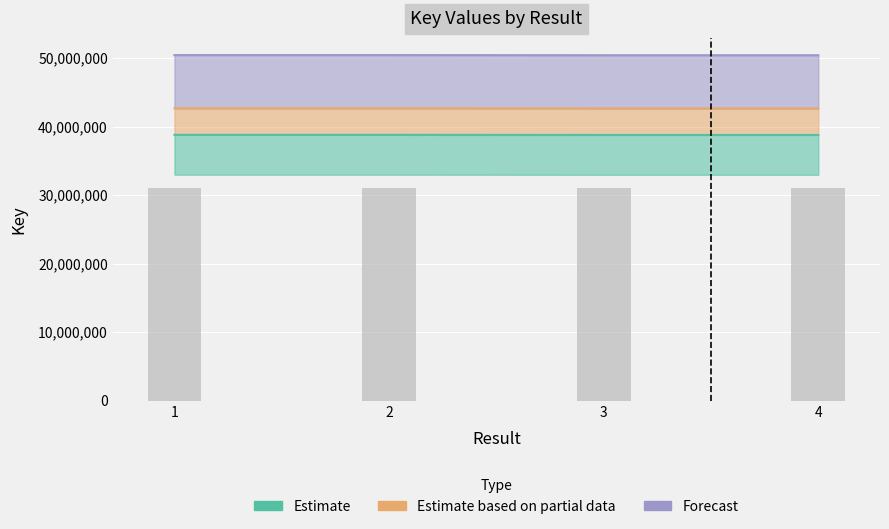

At which category is the sum across all series the highest?

1